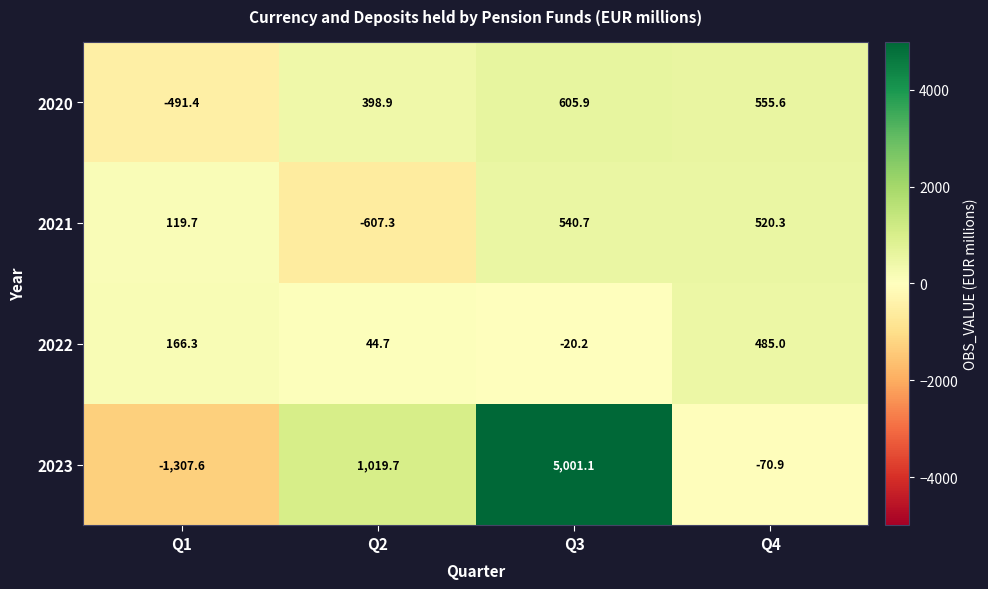

At how many categories does at least one series exceed 4605?

1